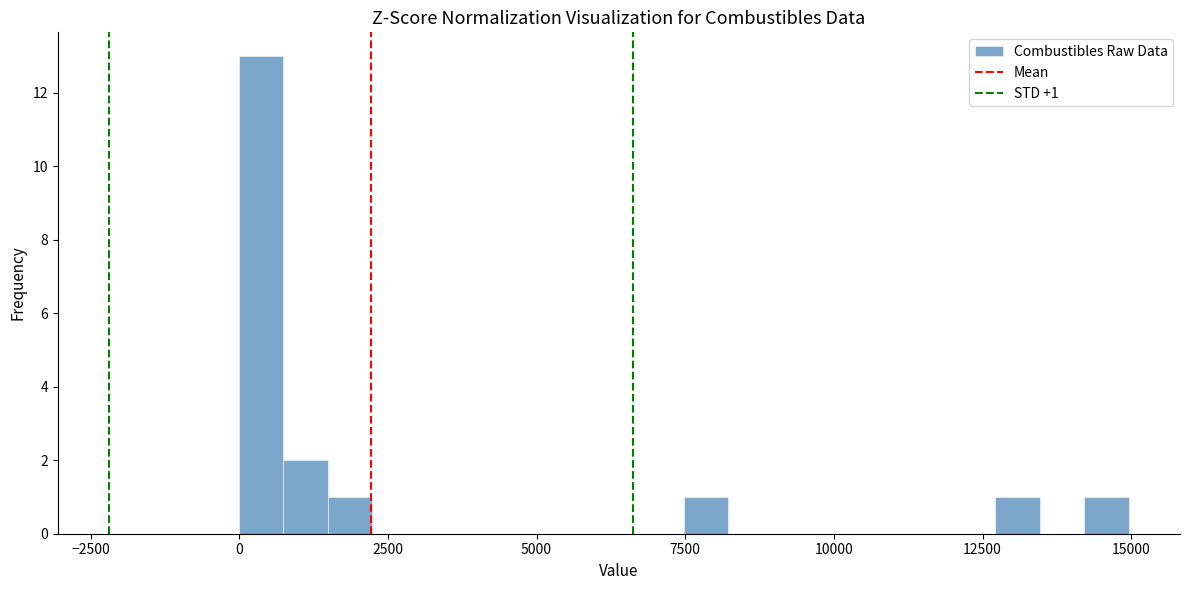

Around what value on the x-axis is the tallest bar? Give the approximate position of its centre, as read against the axis.

500